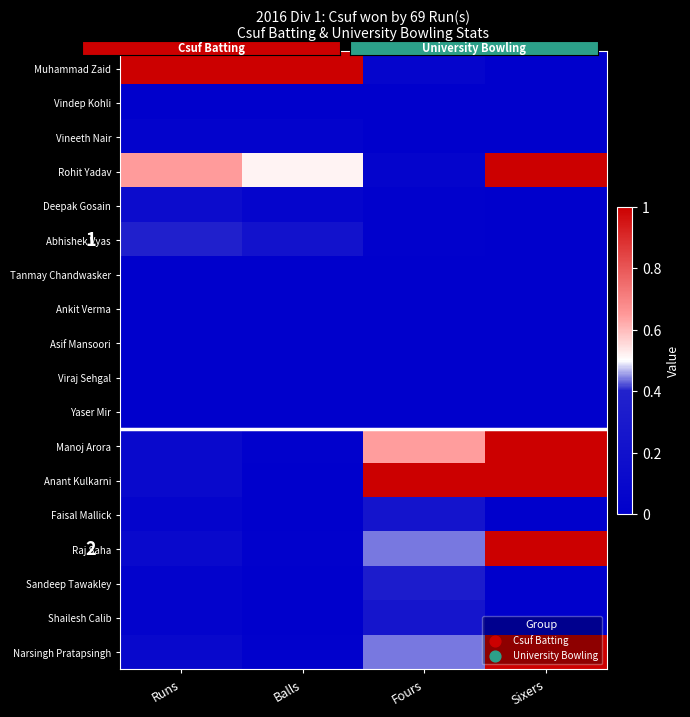

At how many categories does at least one series exceed 0?

4